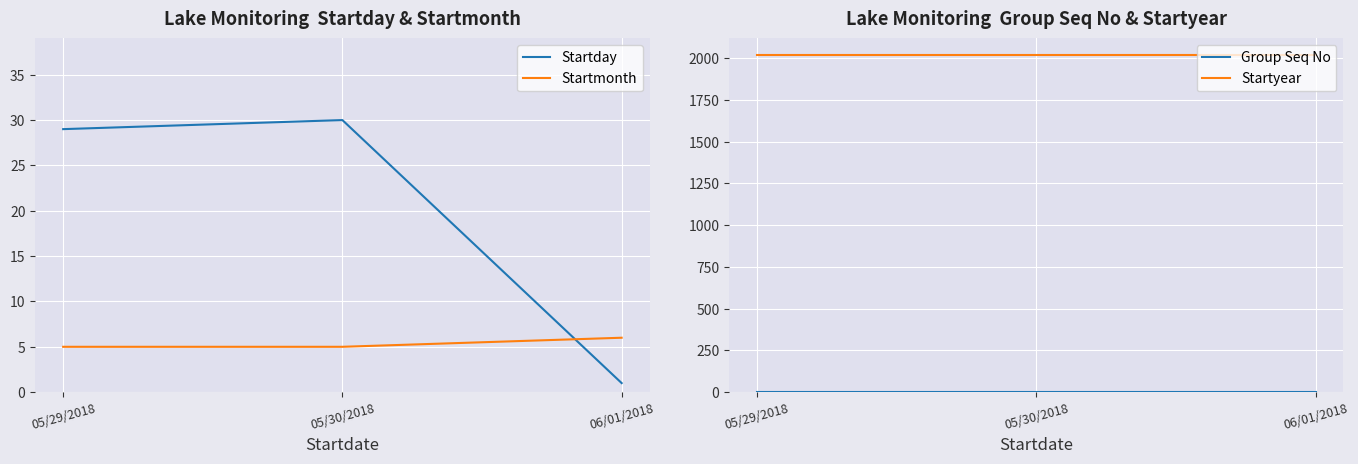

What is the label of the 1st point from the left?

05/29/2018